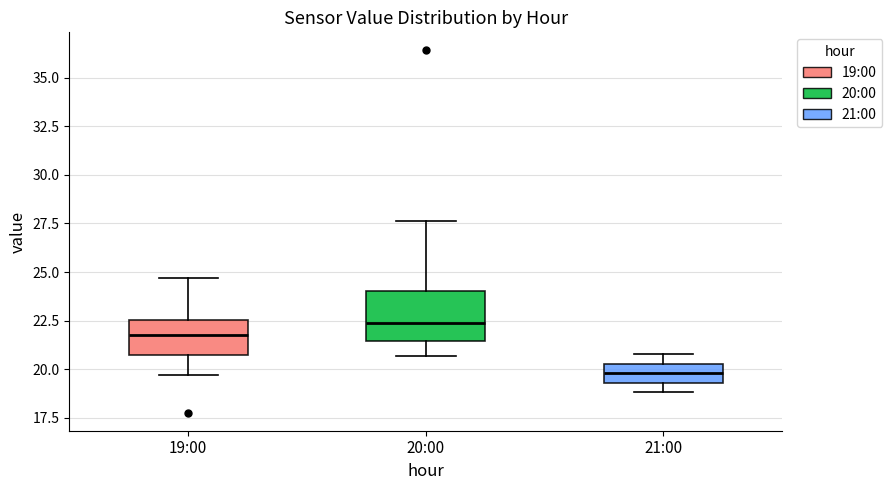

Reading left to right, transcribe this box plot: for each box, give where its median line is, the range the box spans, and where its two whiskers end, as read against the y-axis. The values are not printed on the chart, so give them approximately, as read against the axis.

19:00: median 22.0, box 21.0 to 22.5, whiskers 19.5 to 24.5
20:00: median 22.5, box 21.5 to 24.0, whiskers 20.5 to 27.5
21:00: median 20.0, box 19.5 to 20.5, whiskers 19.0 to 21.0